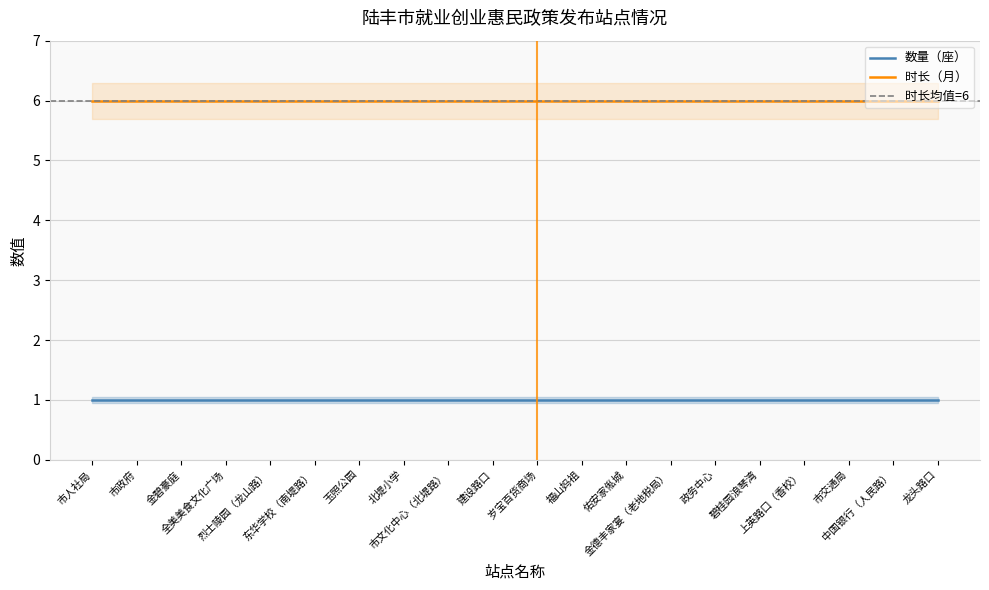

At which category is the sum across all series the highest?

市人社局